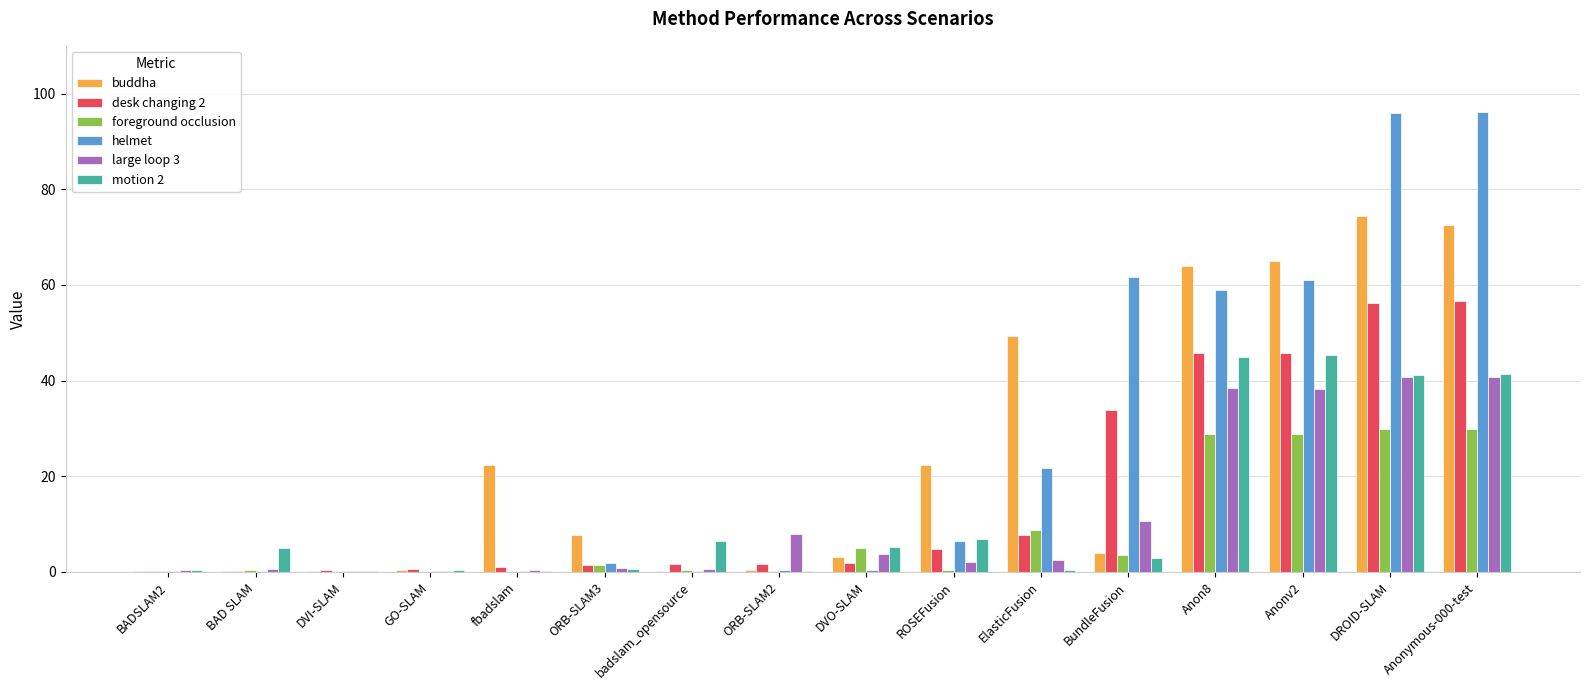

Is it true that helmet equals 1.8 at ORB-SLAM3?

True